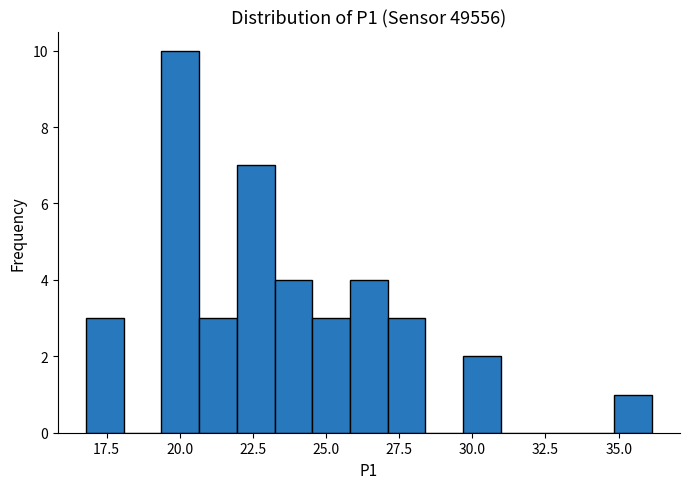

Around what value on the x-axis is the tallest bar? Give the approximate position of its centre, as read against the axis.

20.0